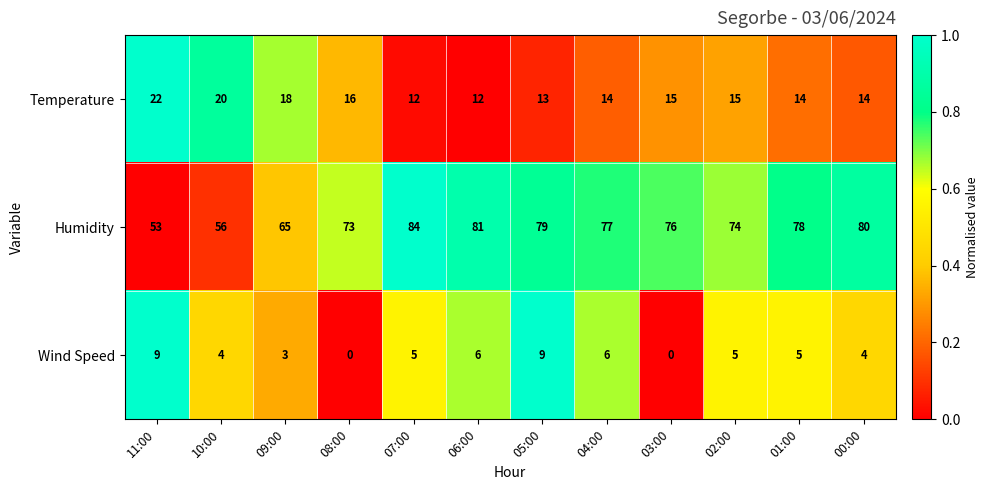

Read the Humidity value at 05:00, to the nearest 10.

80